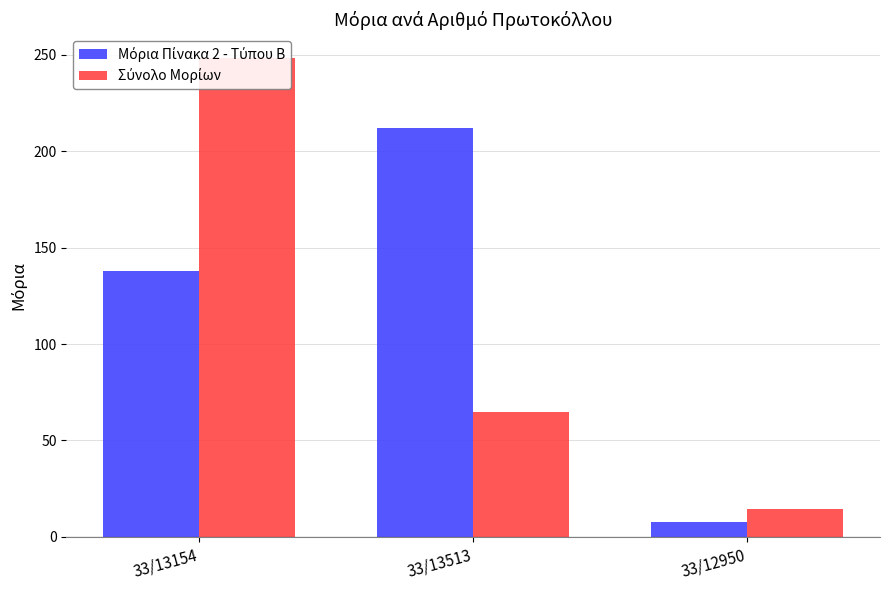

What is the spread (max minus min) of values at 33/13513?

147.0